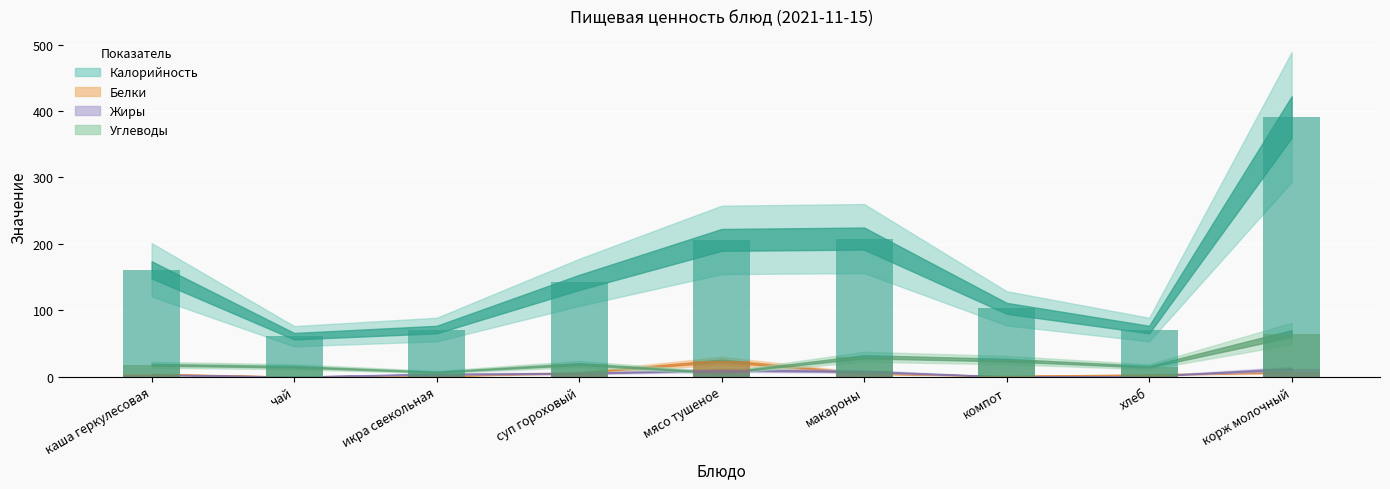

What is the label of the 7th bar from the left?

компот